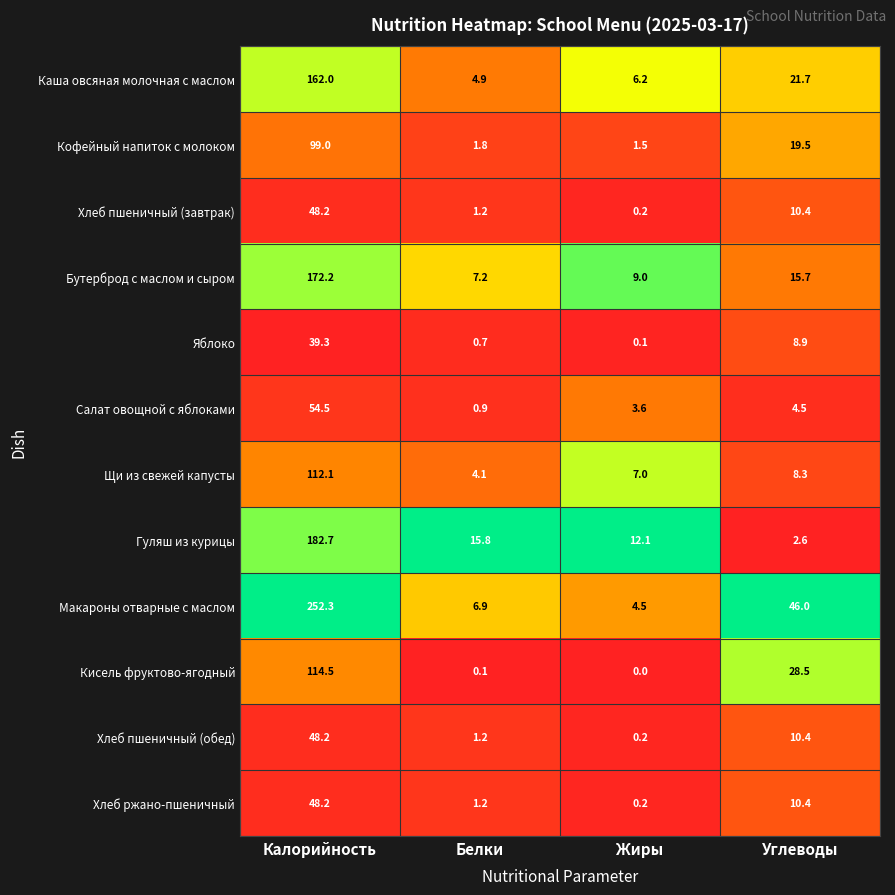

Which label corresponds to the largest value in the chart?

Калорийность